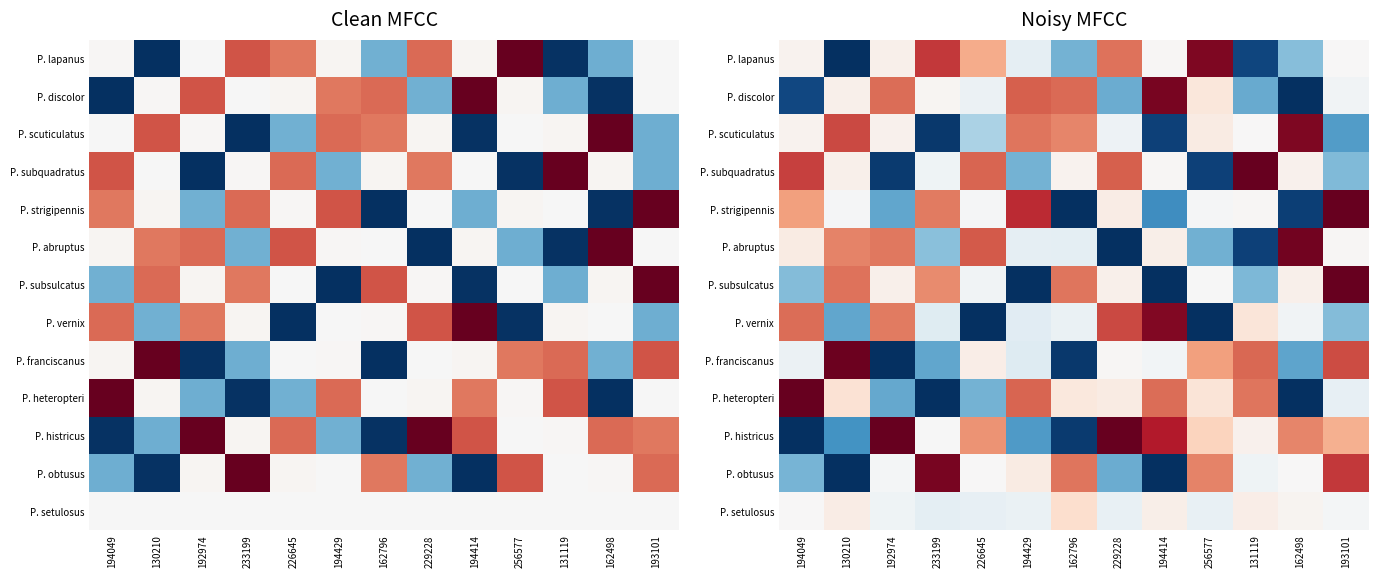

Between 194414 and 130210, which is larger?

194414